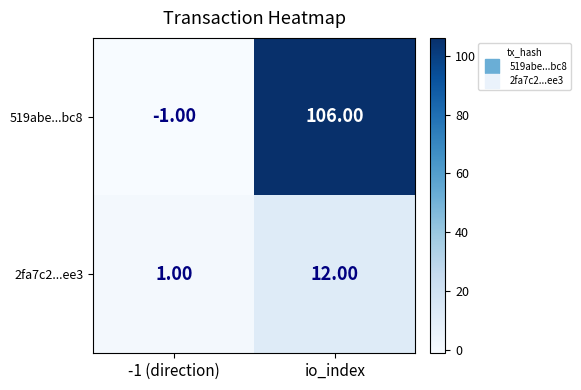

Which label corresponds to the smallest value in the chart?

-1 (direction)